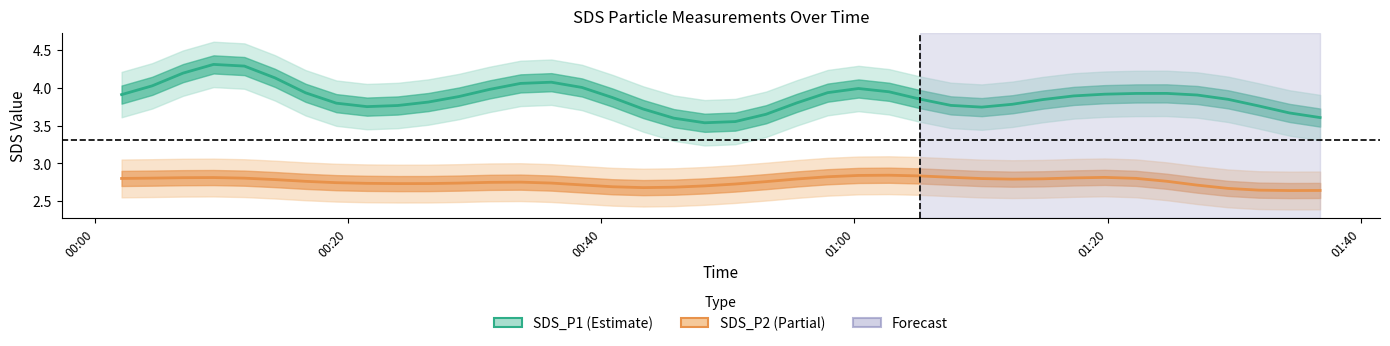

True or false: SDS_P2 and SDS_P1 cross at least once.

False